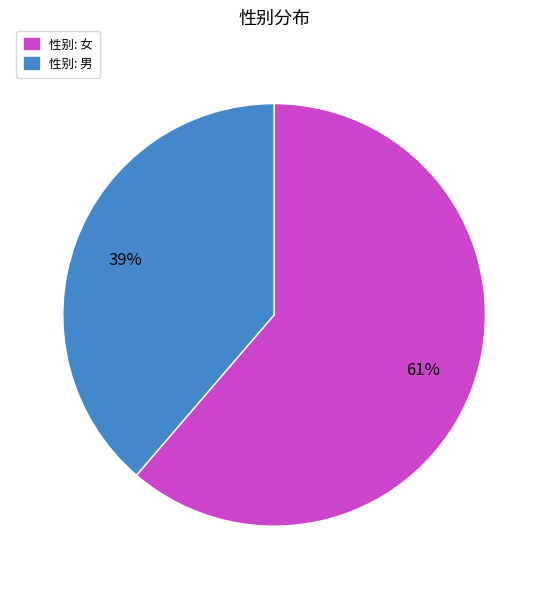

Rank the categories by value from lowest to highest.

性别: 男, 性别: 女